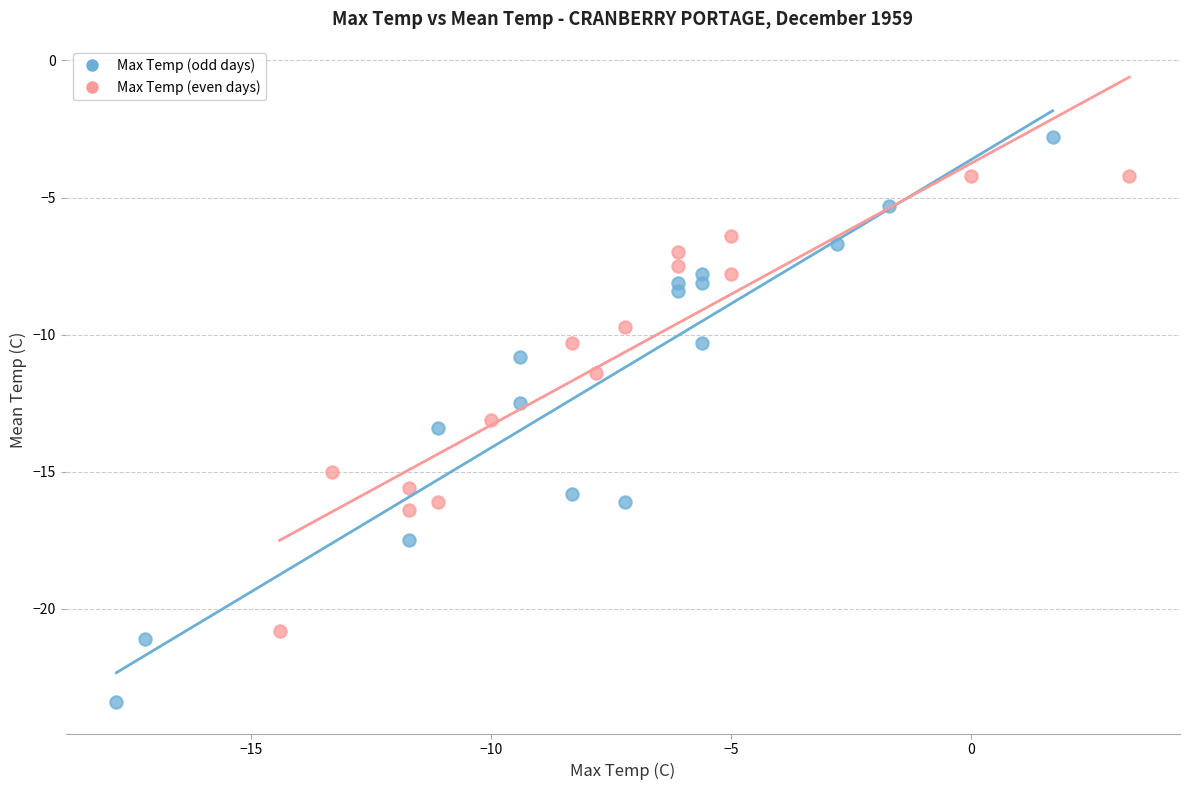

Which series contains the lowest Y value?

Max Temp (odd days)